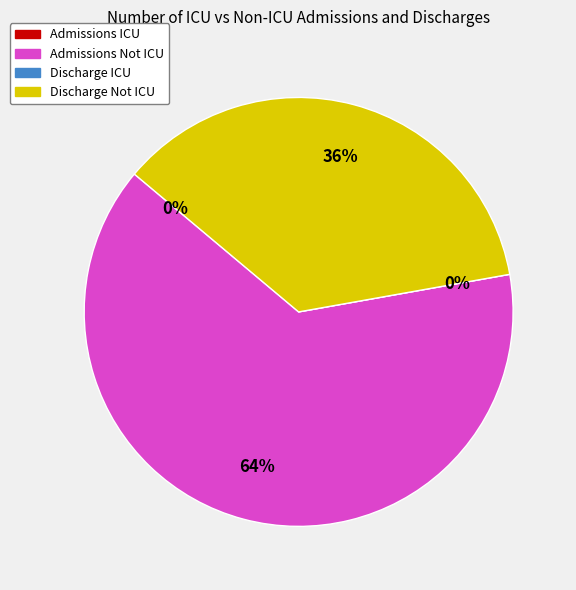

To the nearest percent, what is the difference between the largest and smallest slice percentages?

64%